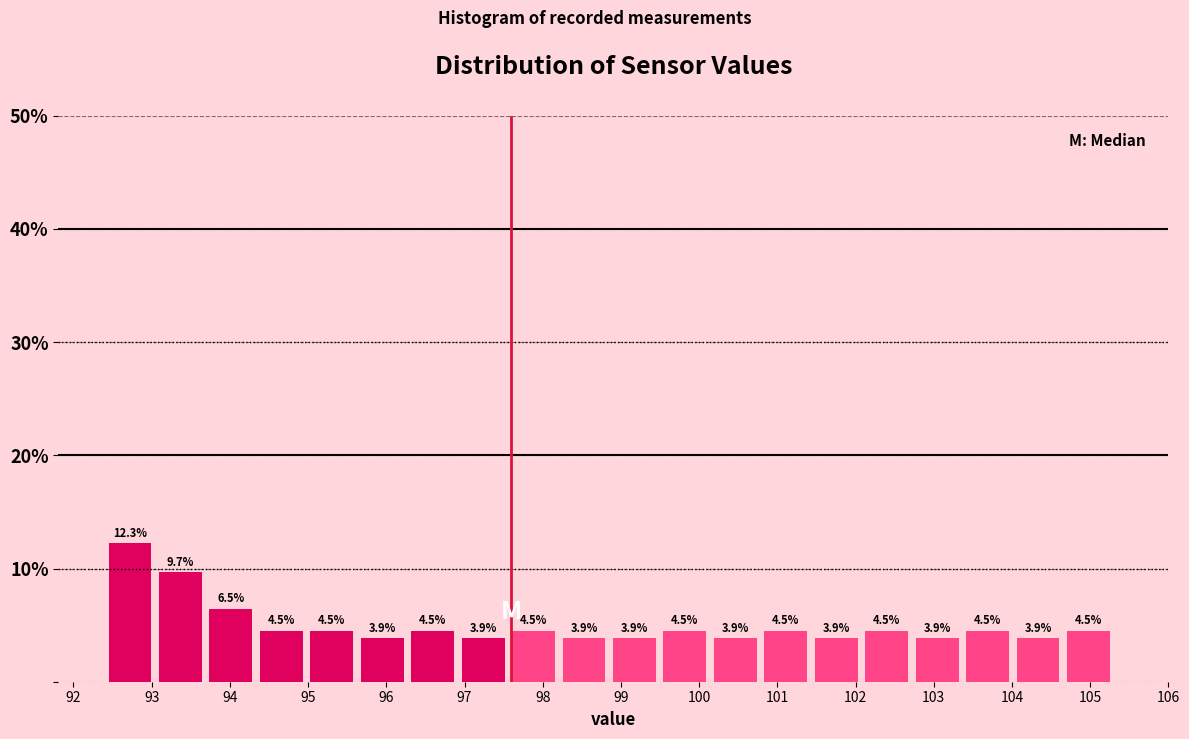

Reading left to right, transcribe this chart: for each bar, give the range it covers on the x-axis and its height. The bar edges are not printed on the chart, so give them approximately, as read against the axis.

92.4 to 93.0: 12.3
93.0 to 93.7: 9.7
93.7 to 94.3: 6.5
94.3 to 95.0: 4.5
95.0 to 95.6: 4.5
95.6 to 96.3: 3.9
96.3 to 96.9: 4.5
96.9 to 97.6: 3.9
97.6 to 98.2: 4.5
98.2 to 98.9: 3.9
98.9 to 99.5: 3.9
99.5 to 100.1: 4.5
100.1 to 100.8: 3.9
100.8 to 101.4: 4.5
101.4 to 102.1: 3.9
102.1 to 102.7: 4.5
102.7 to 103.4: 3.9
103.4 to 104.0: 4.5
104.0 to 104.7: 3.9
104.7 to 105.3: 4.5